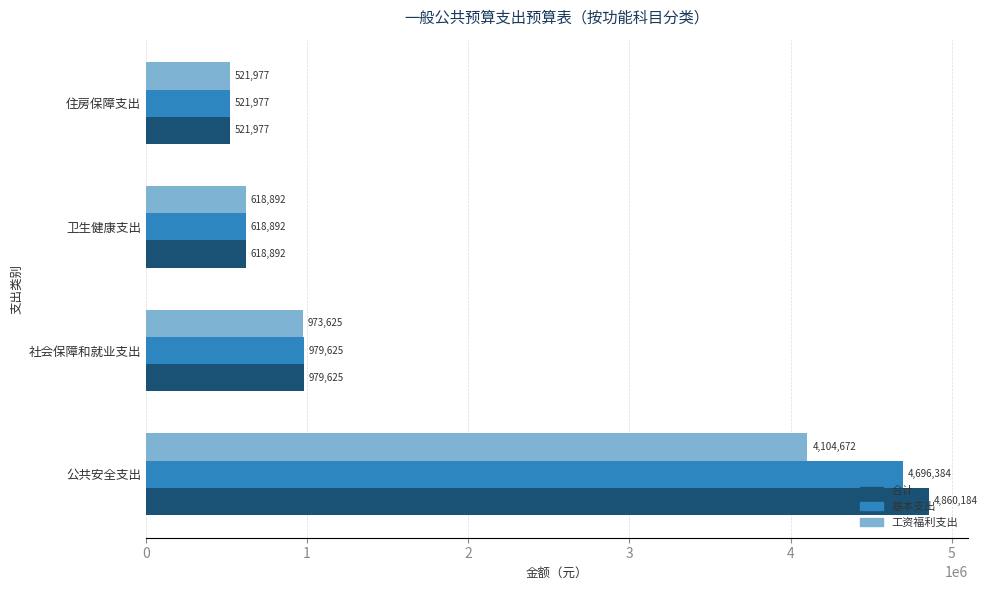

Rank the categories by 基本支出 value from highest to lowest.

公共安全支出, 社会保障和就业支出, 卫生健康支出, 住房保障支出